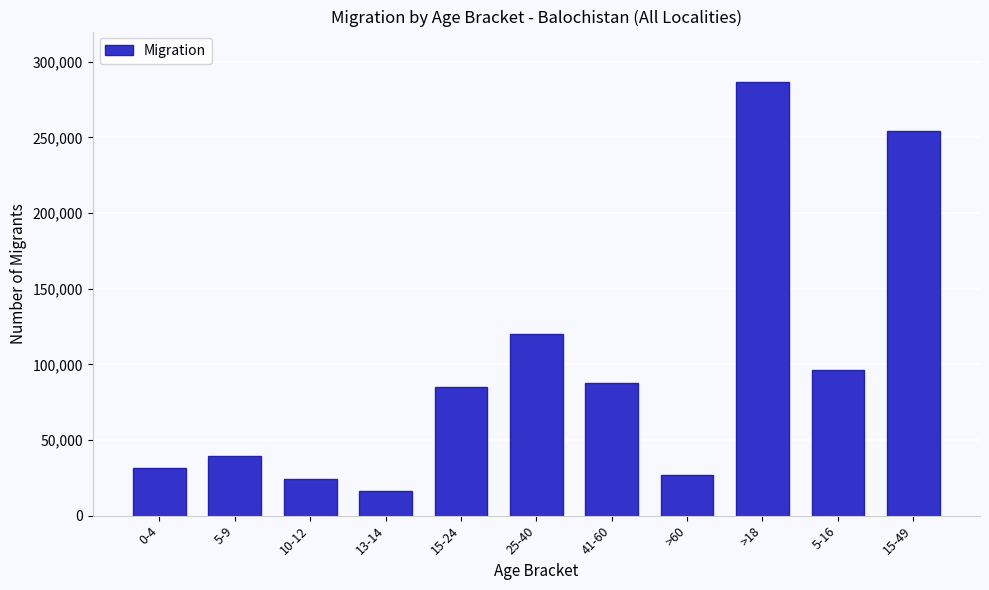

Reading left to right, list all the values displayed in this chart.

31461	39666	24195	16173	84932	119973	87665	27083	286678	96516	254489